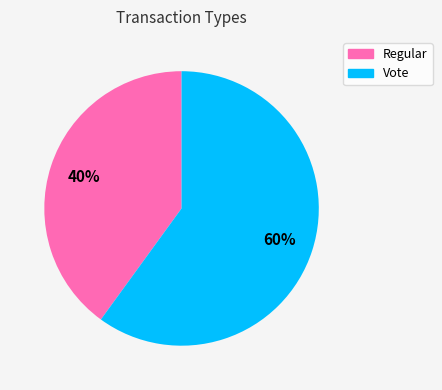

To the nearest percent, what portion does Vote represent?

60%